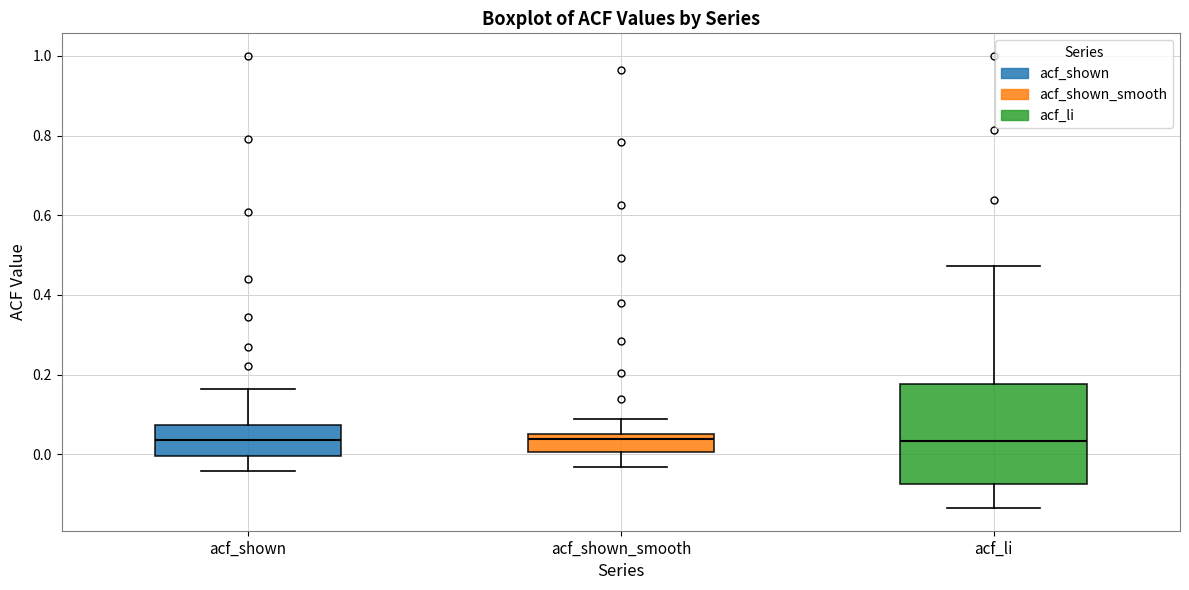

Reading left to right, read every box against the y-axis: the position of its median line, the range the box covers, and the ends of its whiskers. The values are not printed on the chart, so give them approximately, as read against the axis.

acf_shown: median 0.04, box 0.00 to 0.08, whiskers -0.04 to 0.16
acf_shown_smooth: median 0.04, box 0.00 to 0.06, whiskers -0.04 to 0.08
acf_li: median 0.04, box -0.08 to 0.18, whiskers -0.14 to 0.48